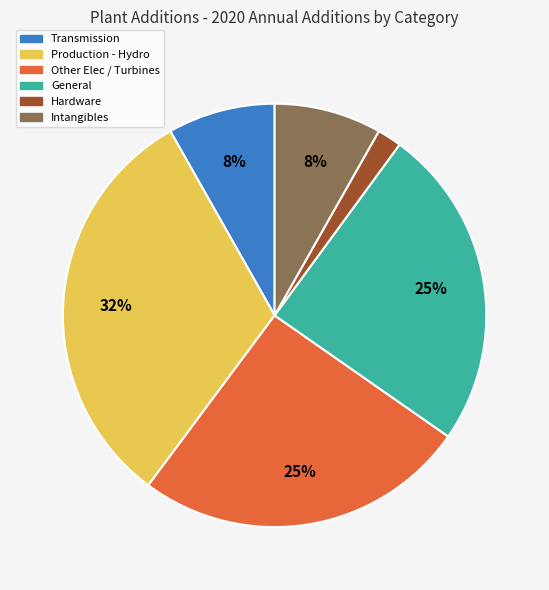

To the nearest percent, what is the average slice percentage?

17%